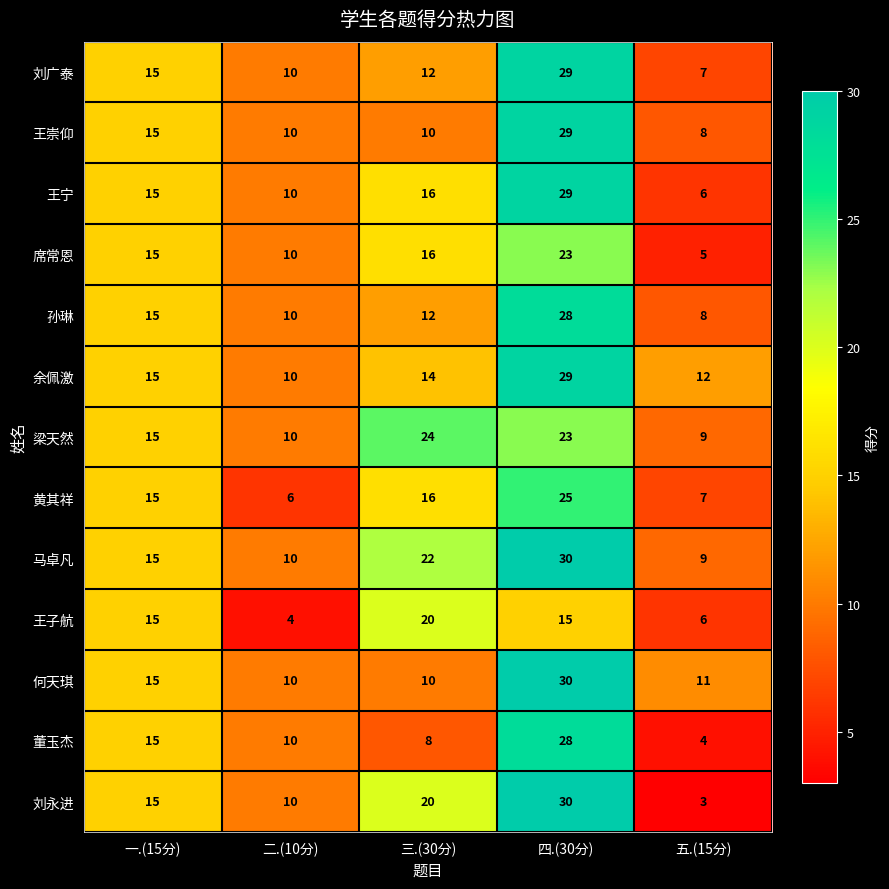

What is the difference between the highest and lowest values at 四.(30分)?

15